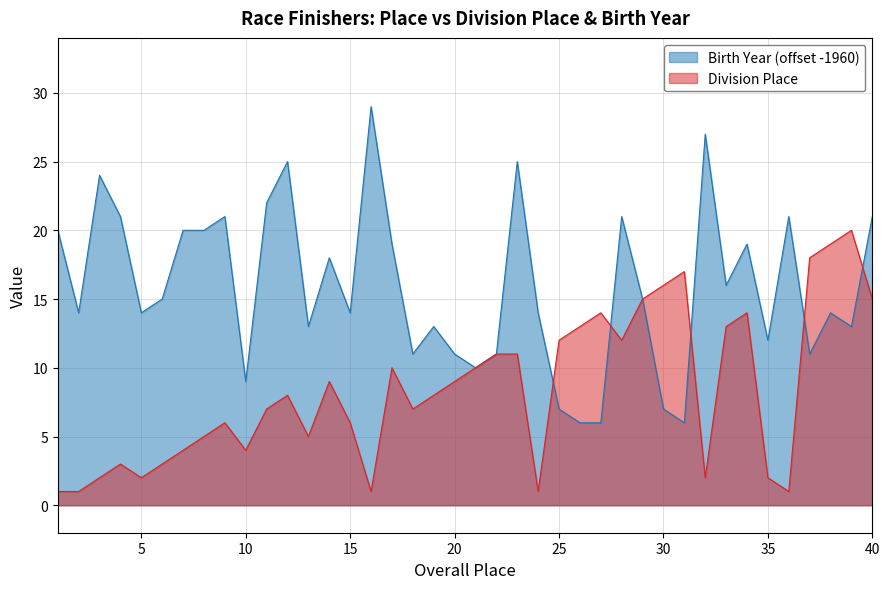

What is the ratio of the value at 2 to the value at 35?

0.5